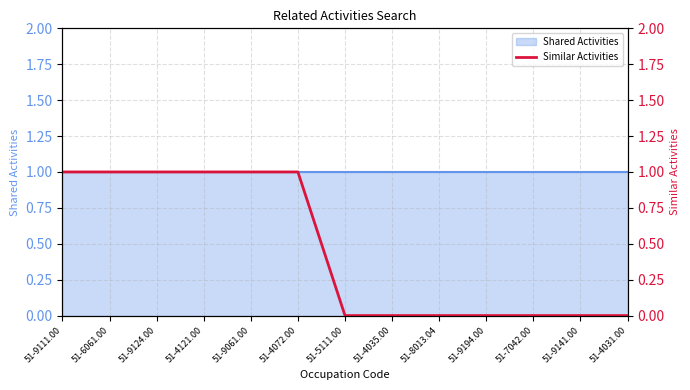

True or false: the data shows 0 at 51-9124.00.

False